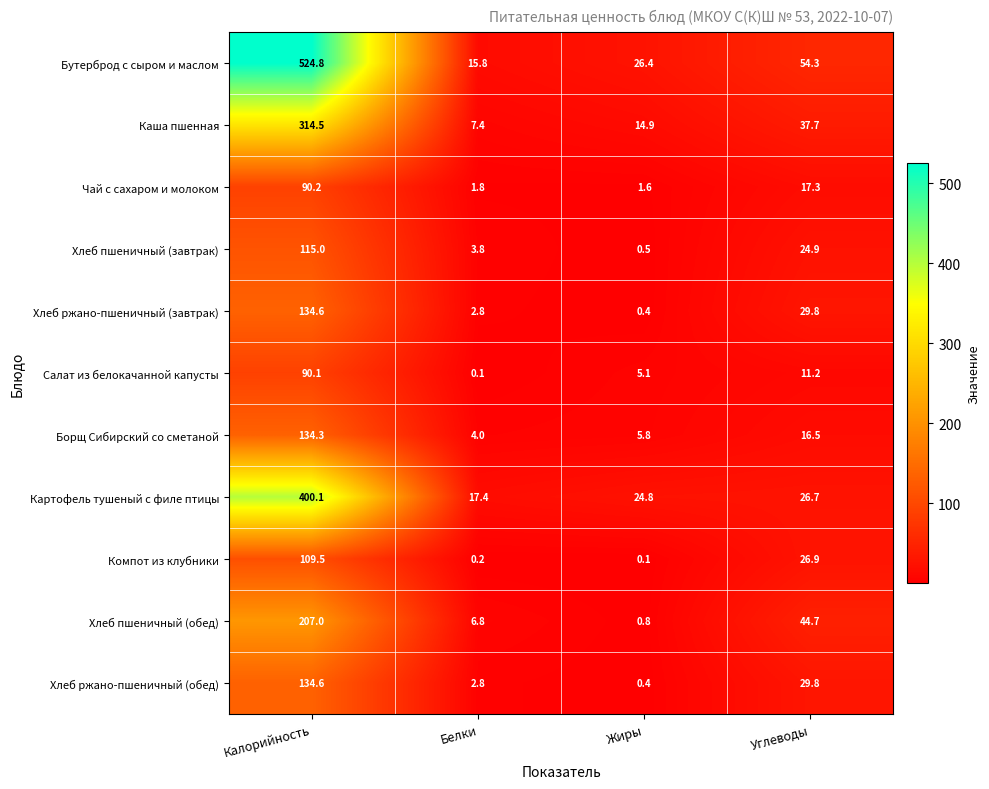

At which label does Хлеб пшеничный (завтрак) reach its peak?

Калорийность